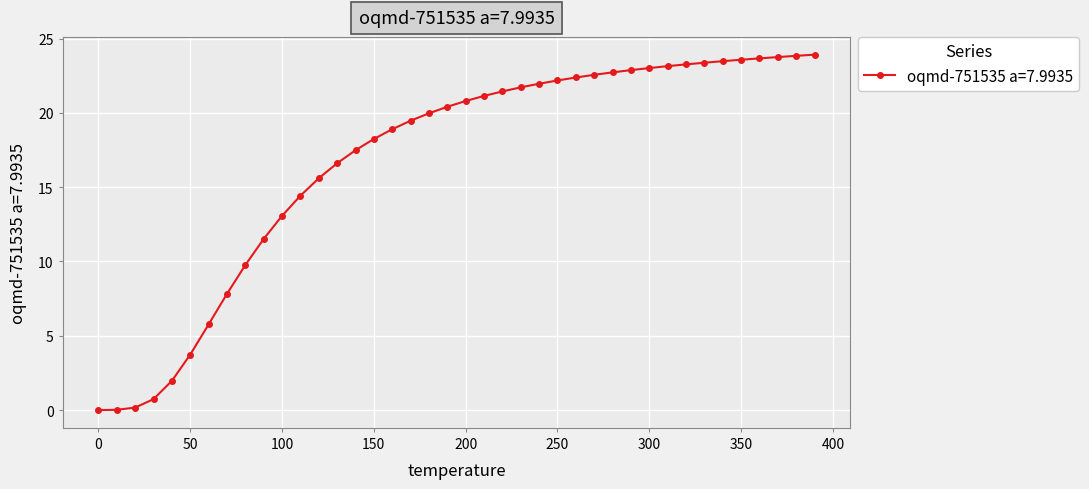

What is the value of the 11th point from the left?

13.1